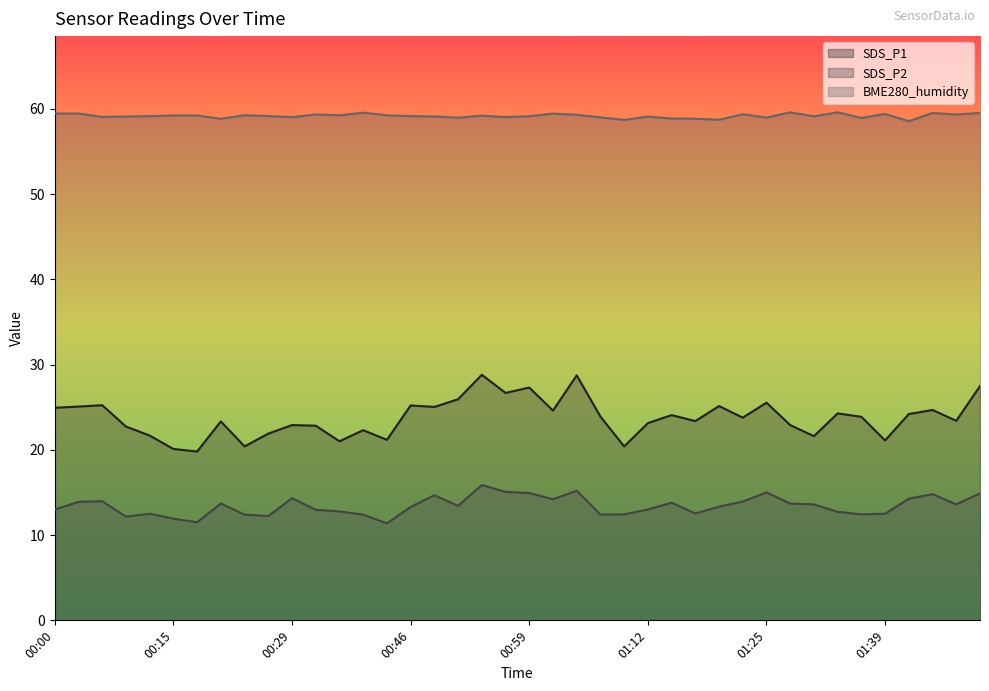

What is the label of the 22nd point from the left?

01:01